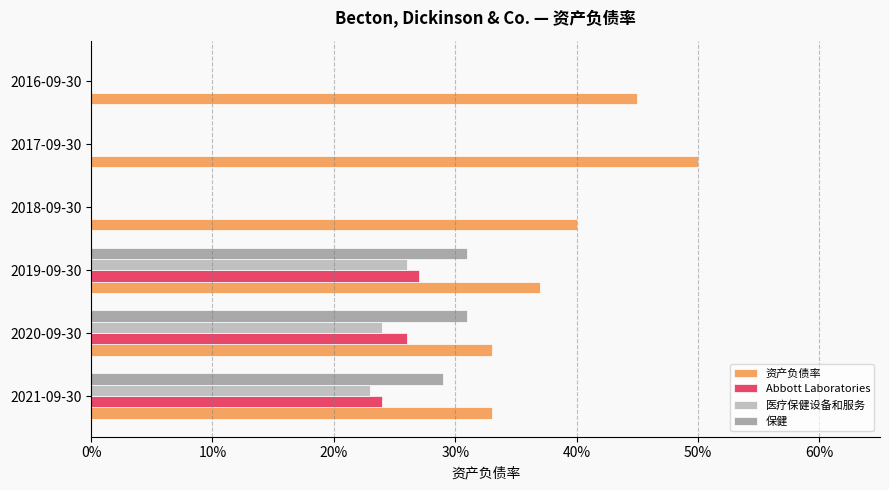

Reading left to right, list all the values displayed in this chart.

资产负债率: 0.3	0.3	0.4	0.4	0.5	0.5
Abbott Laboratories: 0.2	0.3	0.3	0.0	0.0	0.0
医疗保健设备和服务: 0.2	0.2	0.3	0.0	0.0	0.0
保健: 0.3	0.3	0.3	0.0	0.0	0.0